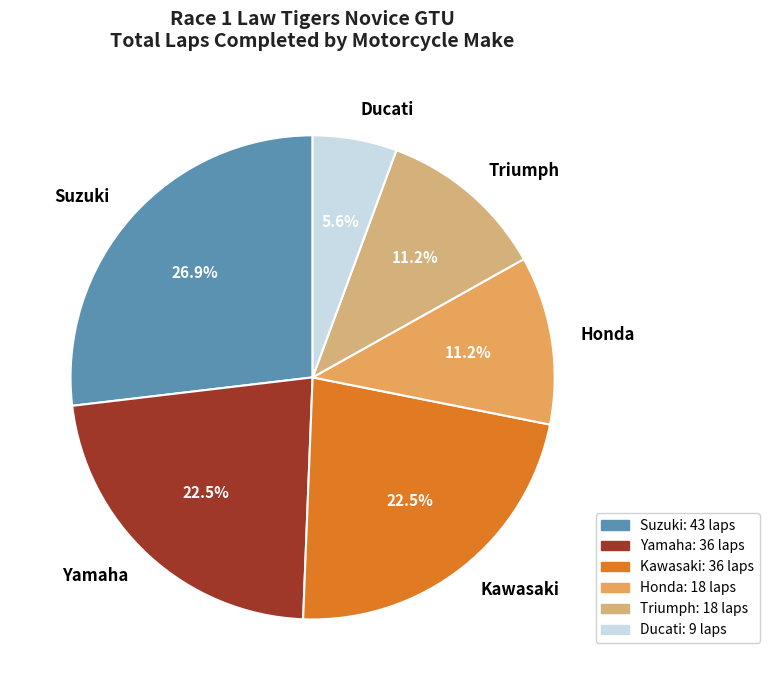

What is the ratio of the value at Ducati to the value at Triumph?

0.5